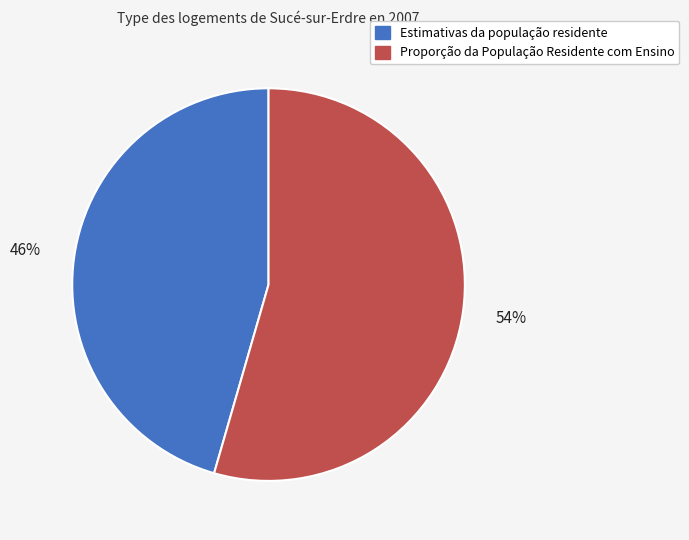

Which has a higher value, Estimativas da população residente or Proporção da População Residente com Ensino?

Proporção da População Residente com Ensino